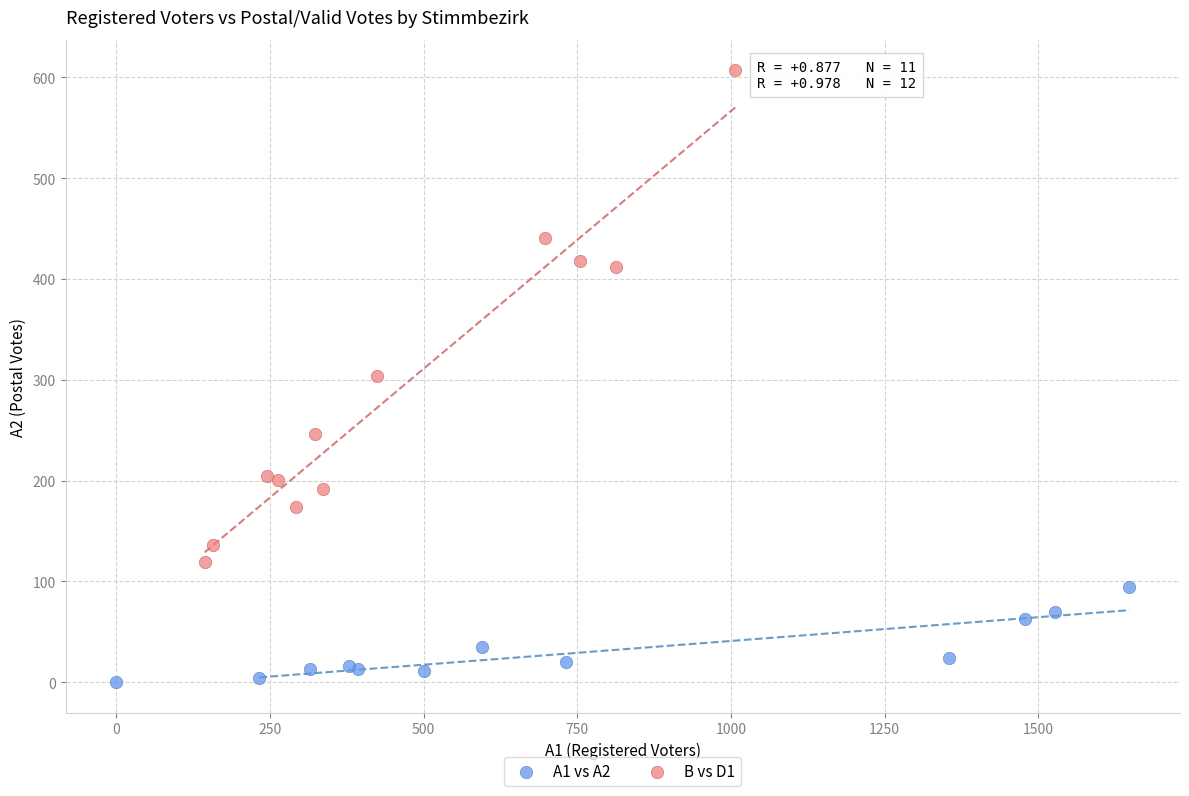

Which series contains the lowest Y value?

A1 vs A2